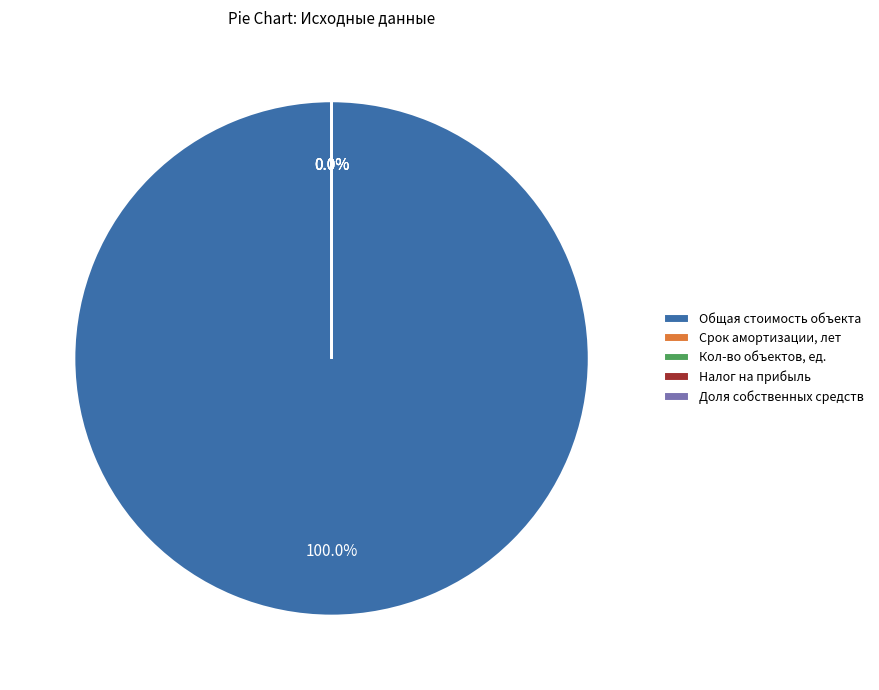

Does Налог на прибыль represent more than half of the total?

No